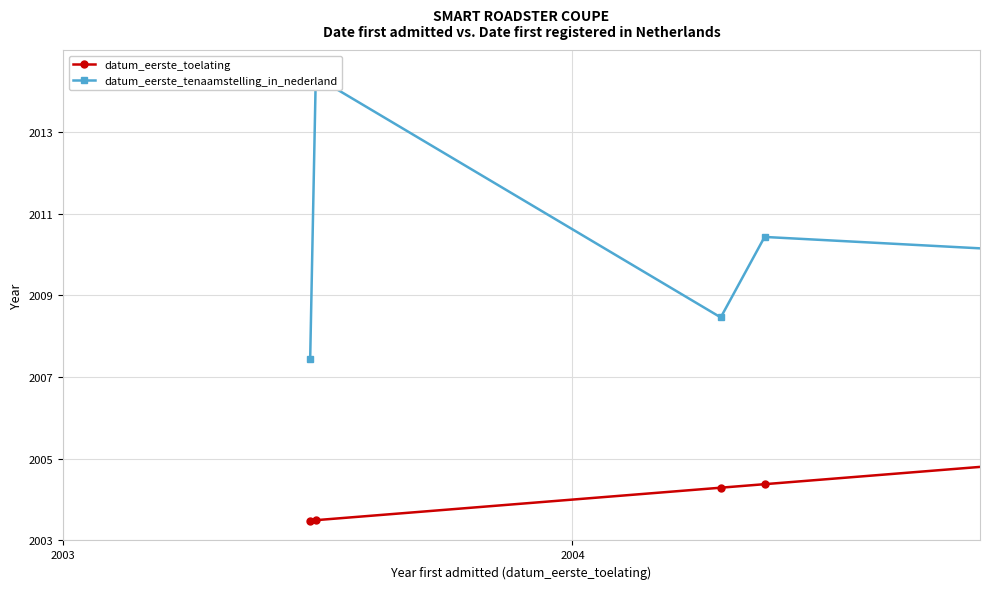

True or false: datum_eerste_toelating and datum_eerste_tenaamstelling_in_nederland cross at least once.

False